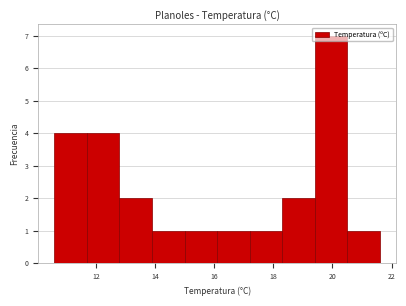

Reading left to right, list every bar in this chart as the range it spans on the x-axis followed by its height. Neither the bar edges nor the heights are printed on the chart, so give them approximately, as read against the axes.

10.6 to 11.7: 4
11.7 to 12.8: 4
12.8 to 13.9: 2
13.9 to 15.0: 1
15.0 to 16.1: 1
16.1 to 17.2: 1
17.2 to 18.3: 1
18.3 to 19.4: 2
19.4 to 20.5: 7
20.5 to 21.6: 1